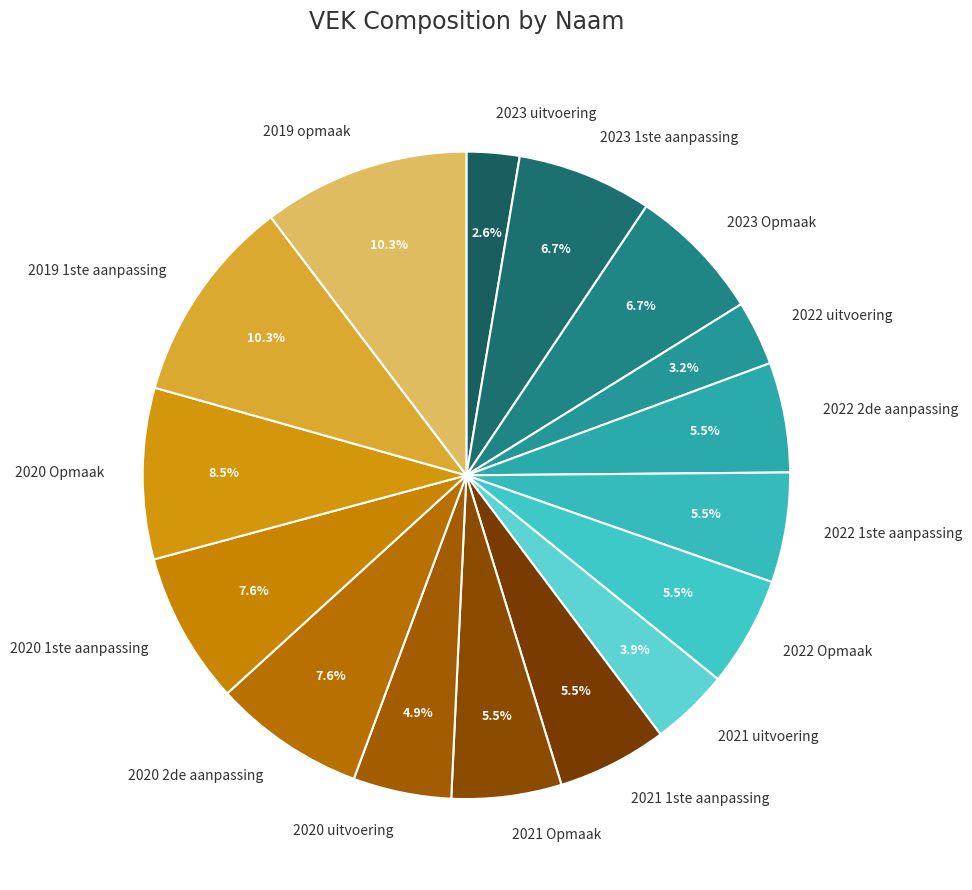

Count the number of slices in the pie.

16